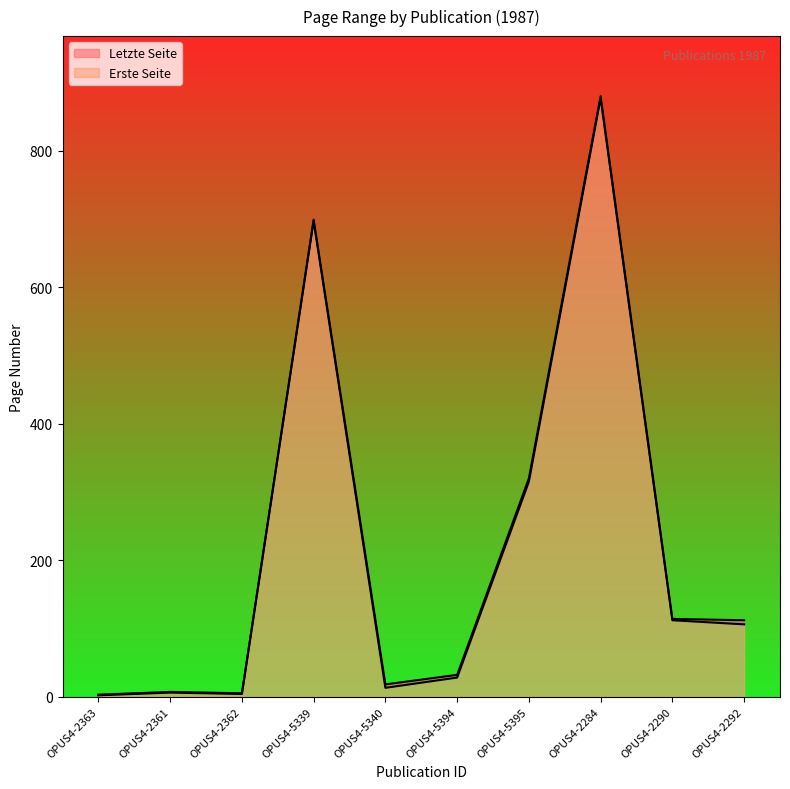

Rank the series by their average value, from highest to lowest.

Letzte Seite, Erste Seite